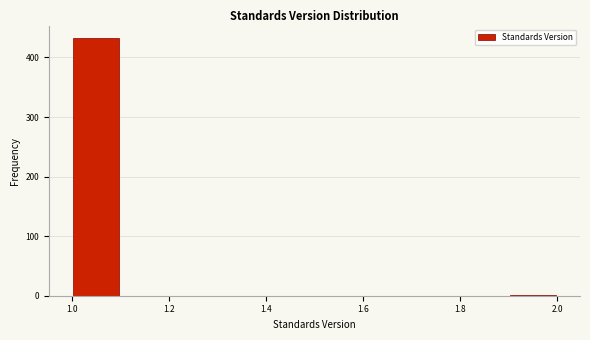

How tall is the bar that spans 1.0 to 1.1 on the x-axis? The values are not printed on the chart, so give them approximately, as read against the axis.

430